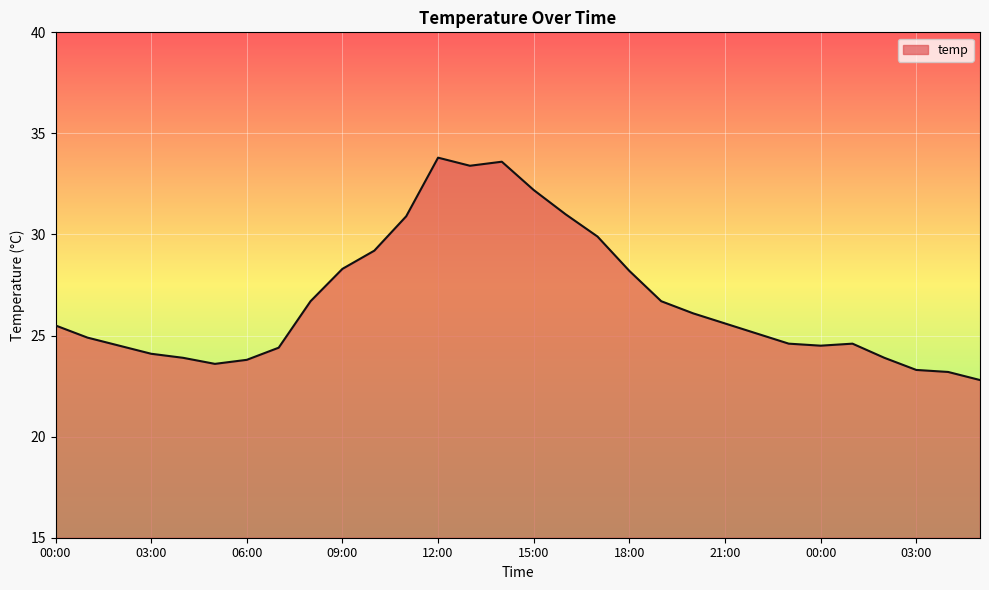

What is the difference between the second highest and minimum values?

10.8